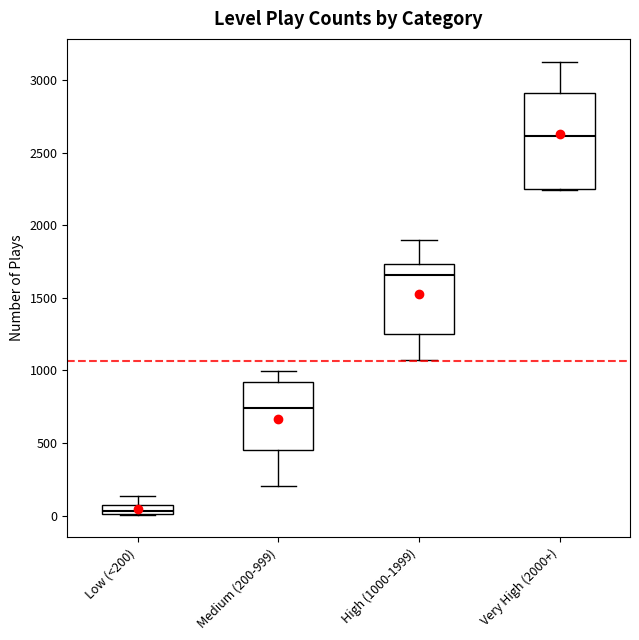

Where does the median line of the box for Medium (200-999) sit on the y-axis? The values are not printed on the chart, so give them approximately, as read against the axis.

750